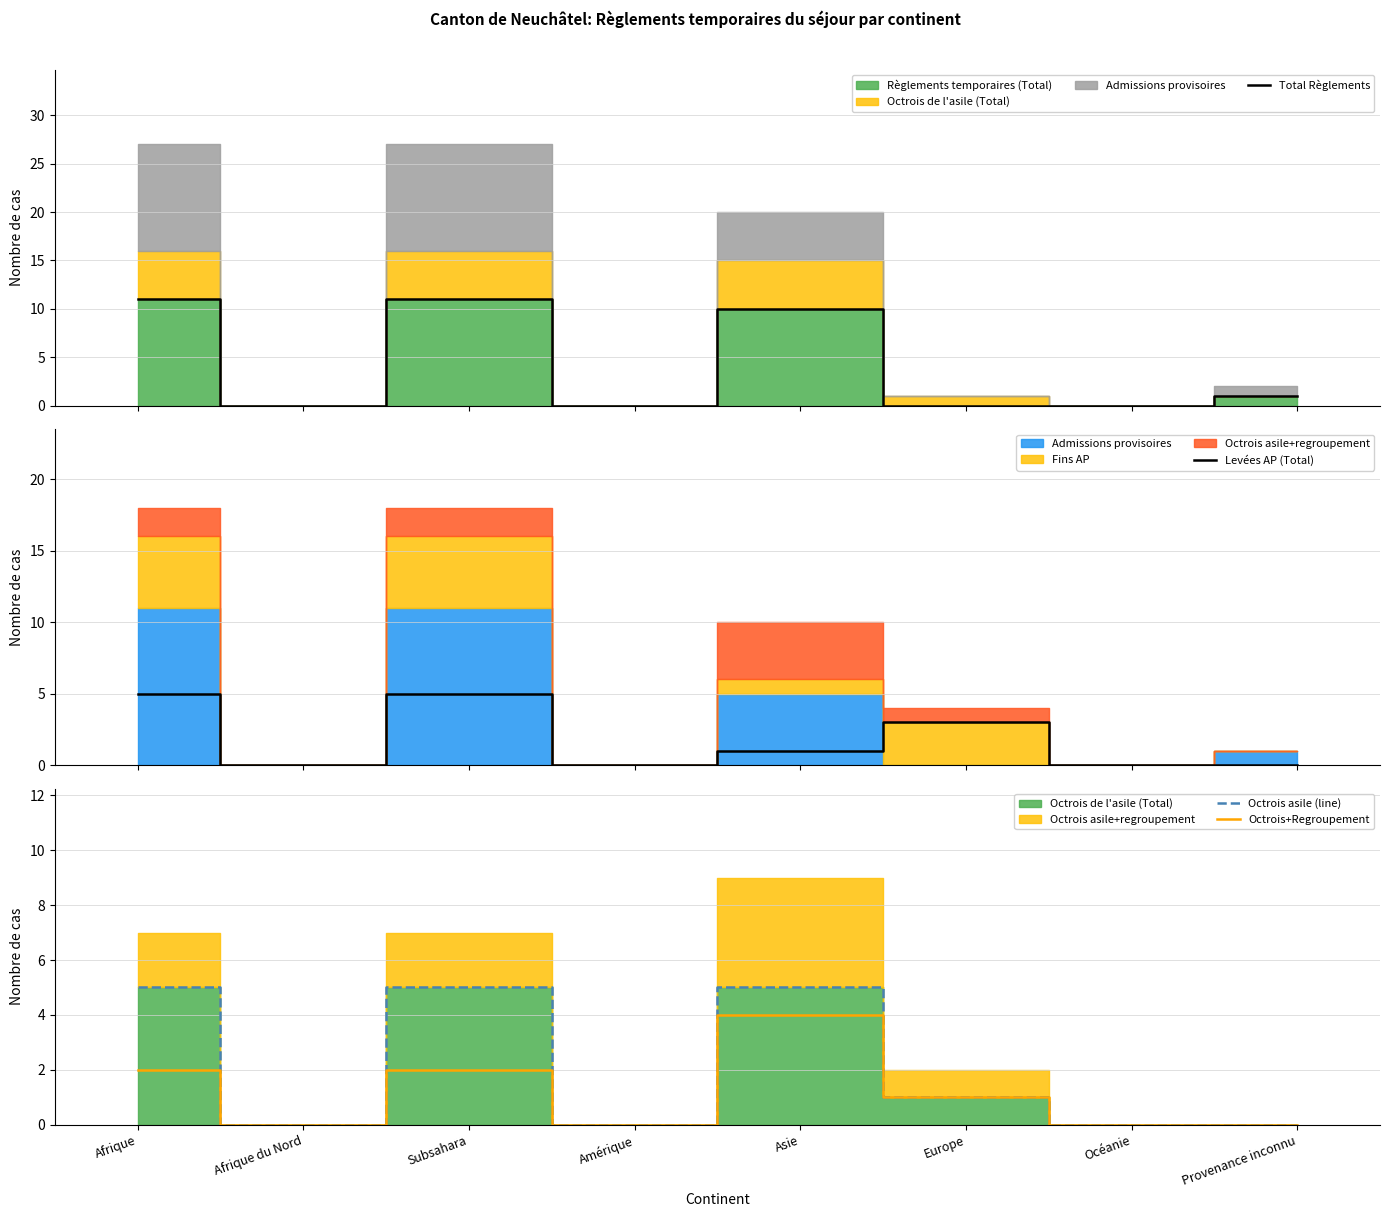

Is the value of Octrois asile (line) at Afrique greater than the value of Octrois+Regroupement at Provenance inconnu?

Yes